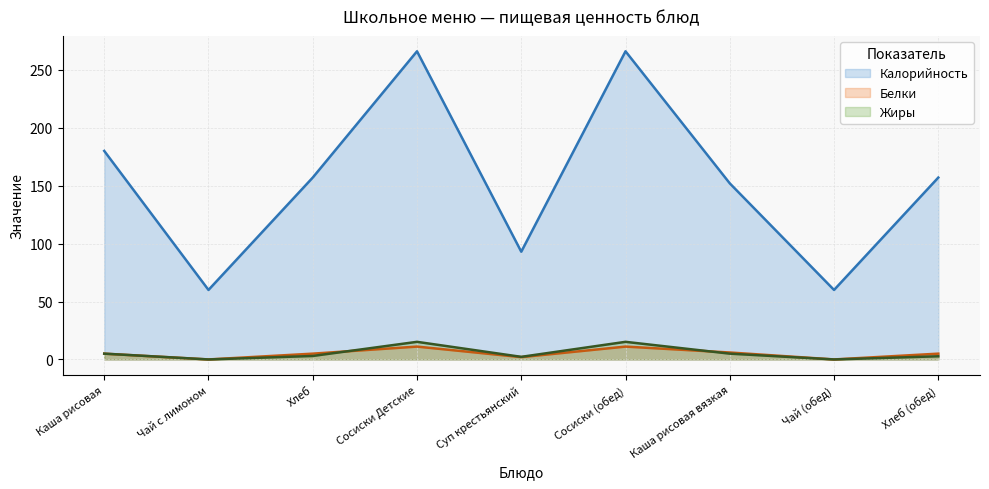

True or false: Калорийность (line) has more than 2 points higher than both neighbors.

False